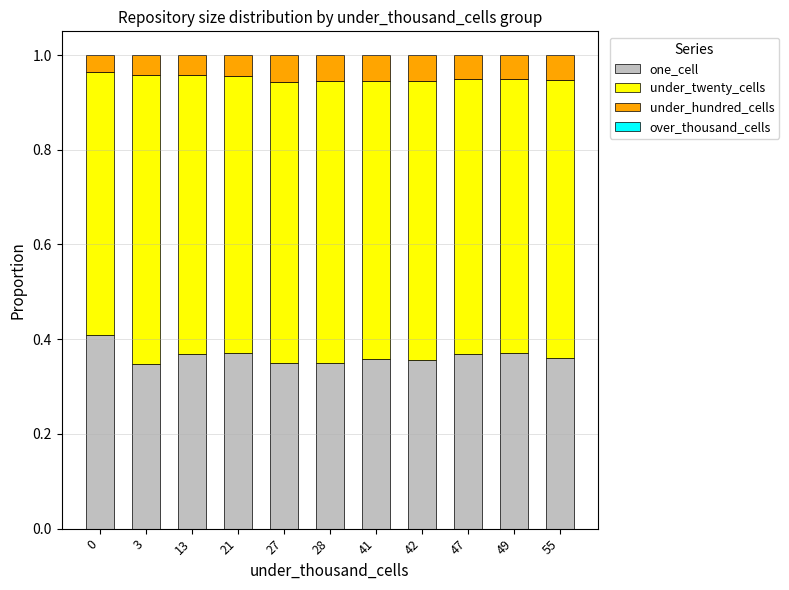

What is the sum of the one_cell values at 47 and 21?

0.7